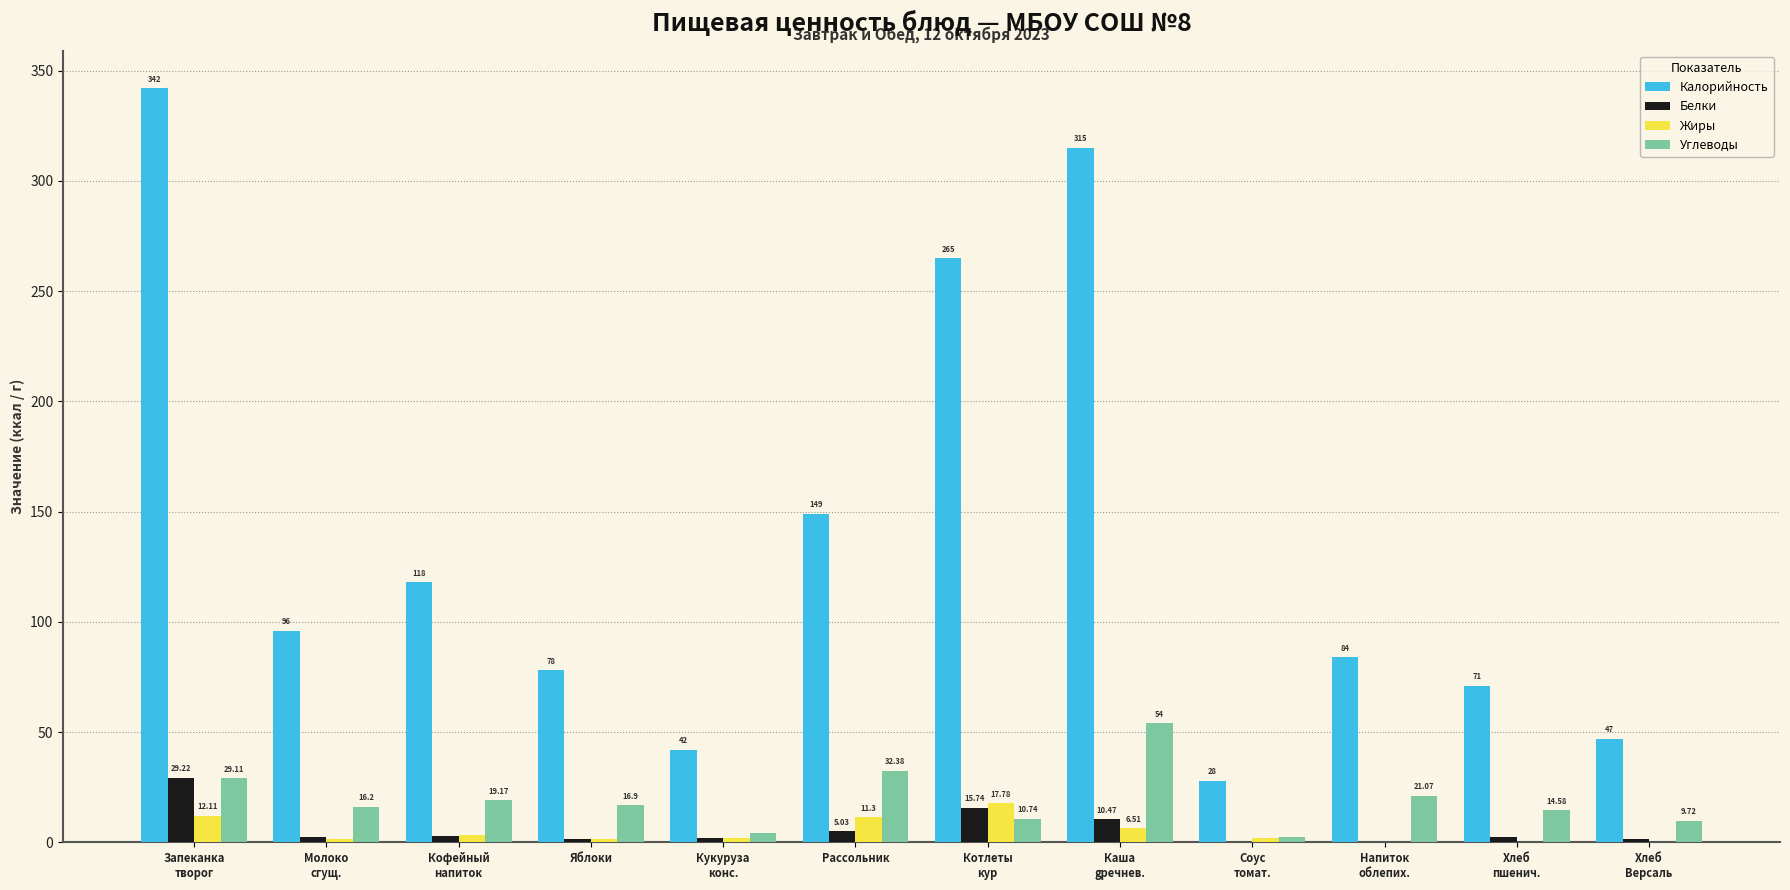

Are the bars horizontal?

No